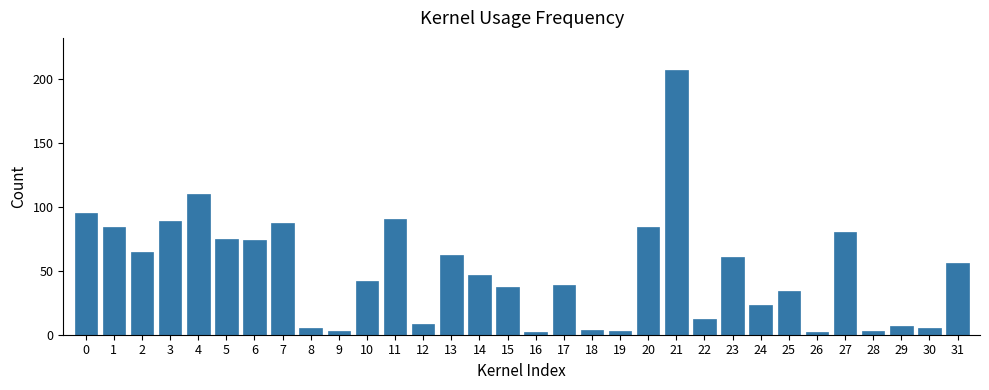

Between 20 and 9, which is larger?

20